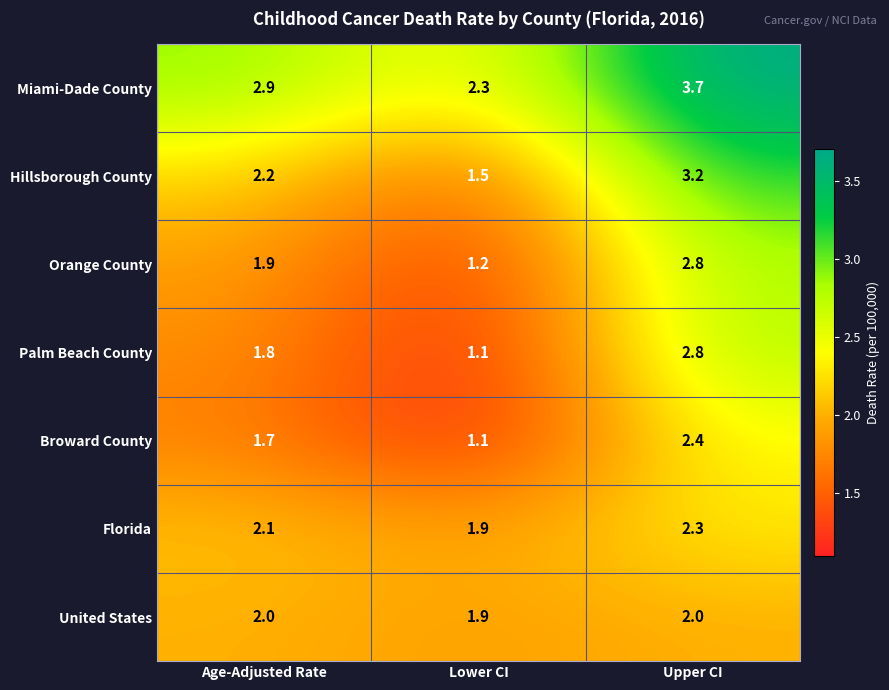

At Age-Adjusted Rate, list the series in order from smallest to largest.

Broward County, Palm Beach County, Orange County, United States, Florida, Hillsborough County, Miami-Dade County